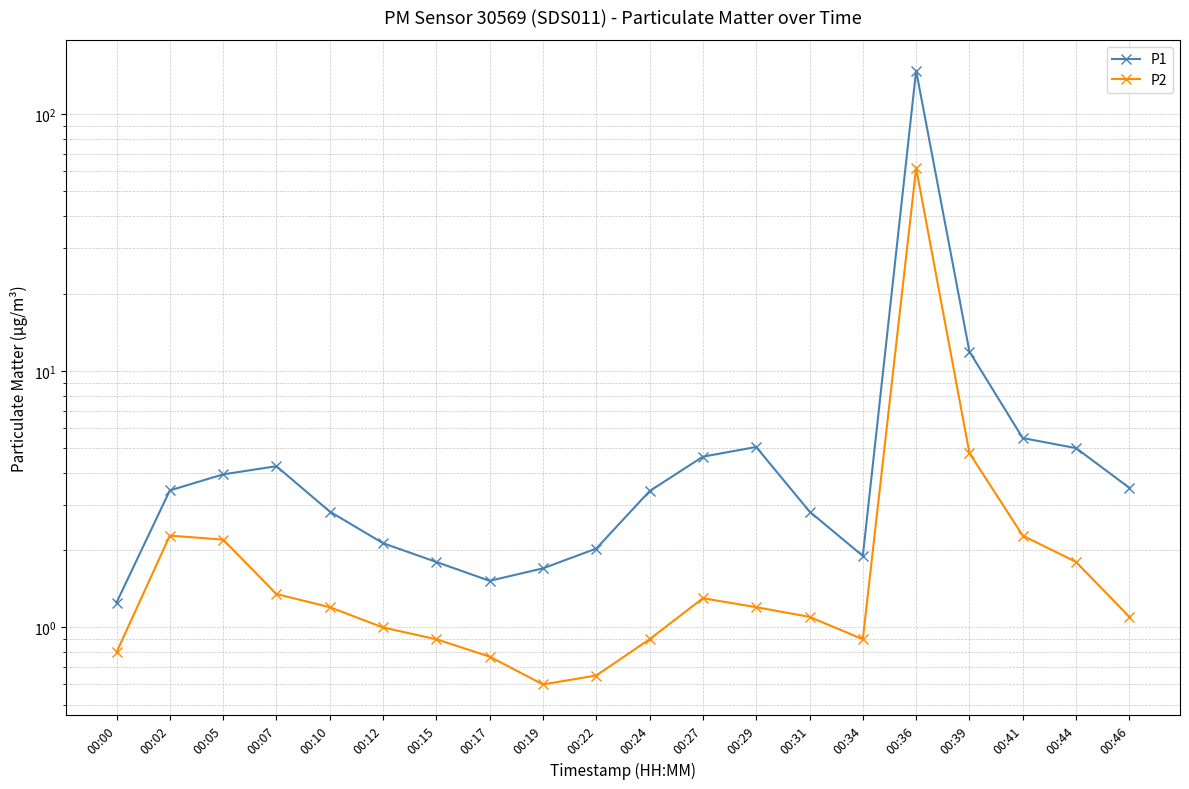

At which label is P1 closest to 74?

00:39